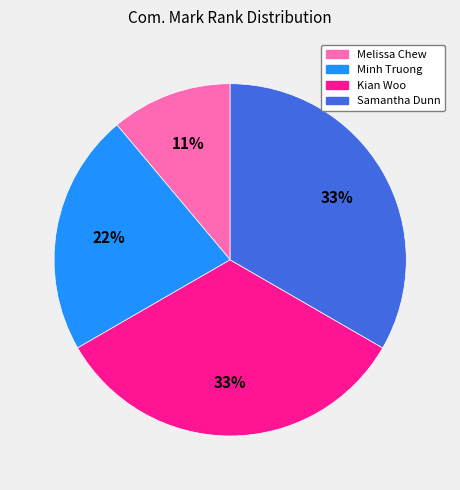

To the nearest percent, what is the difference between the largest and smallest slice percentages?

22%